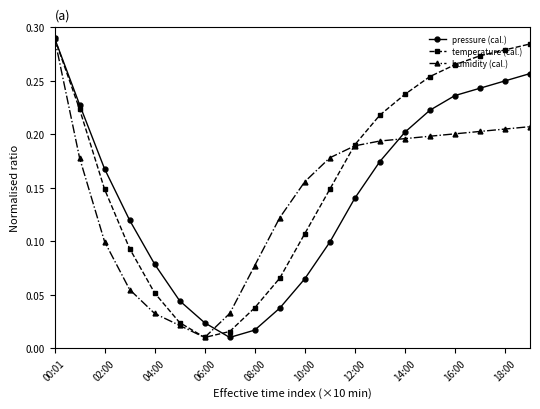

How many series are shown in this chart?

3